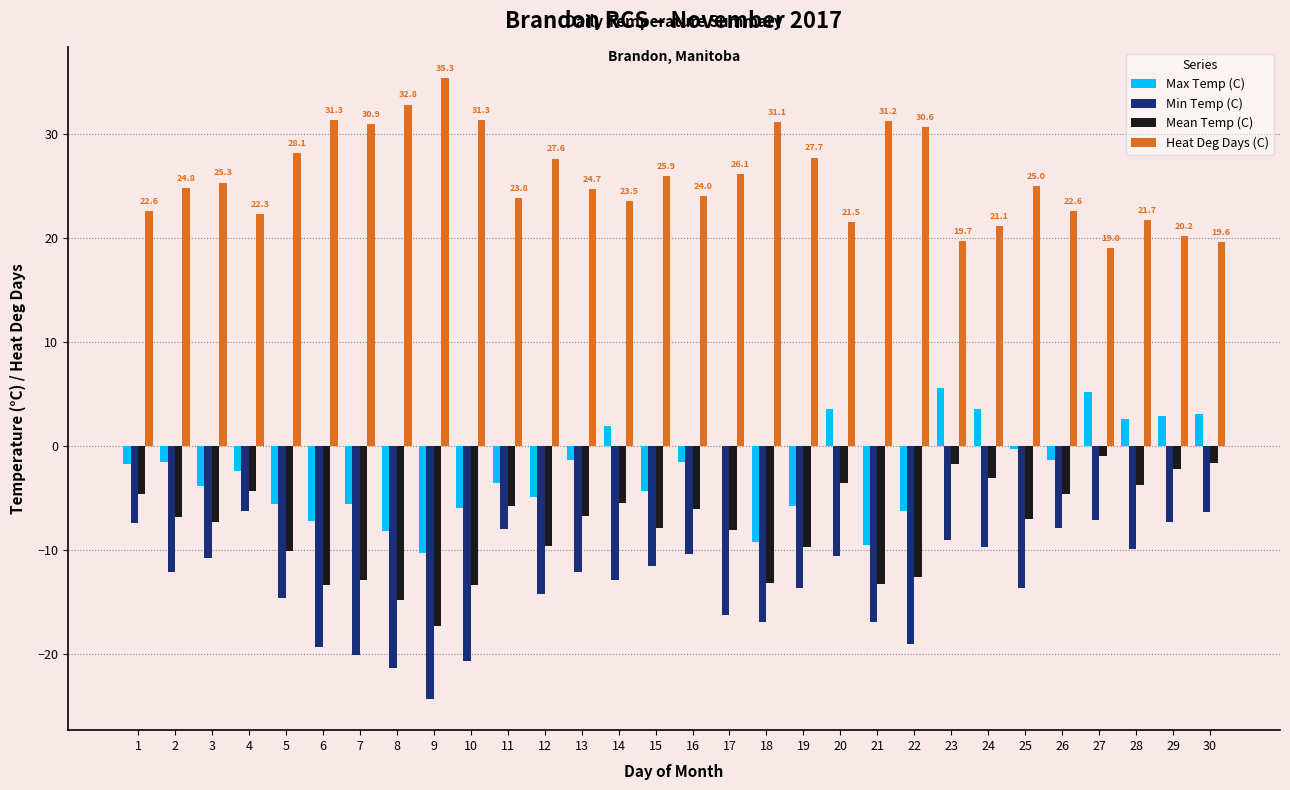

What is the greatest value displayed?

35.3